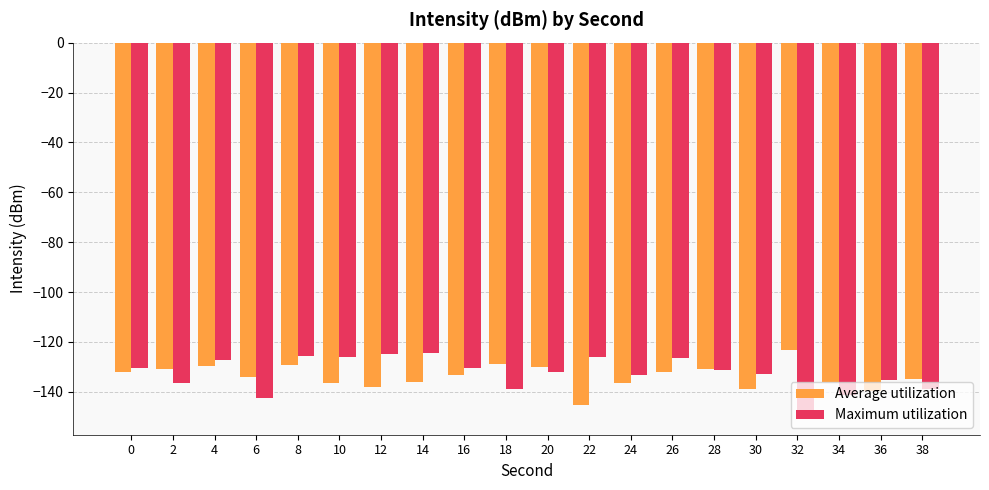

What is the value of the Average utilization bar at the 8th from the left?

-136.0